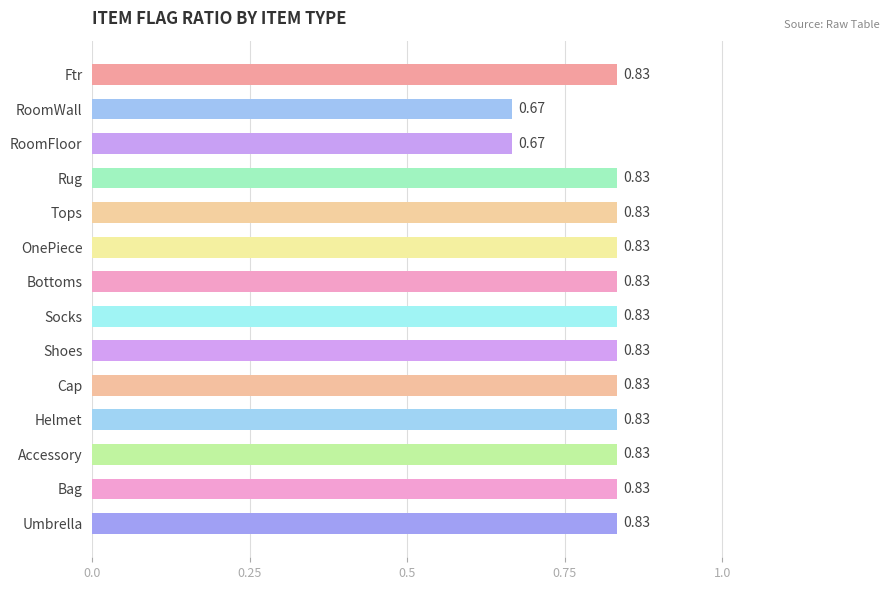

What is the sum of all values?

11.3